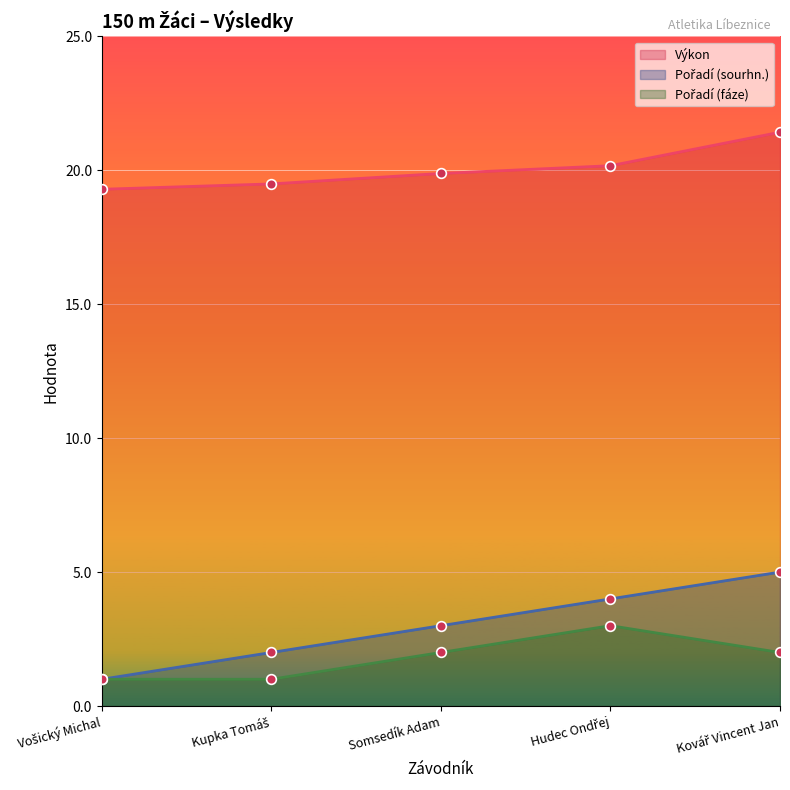

List the series in order of their peak value, lowest first.

Pořadí (fáze), Pořadí (sourhn.), Výkon